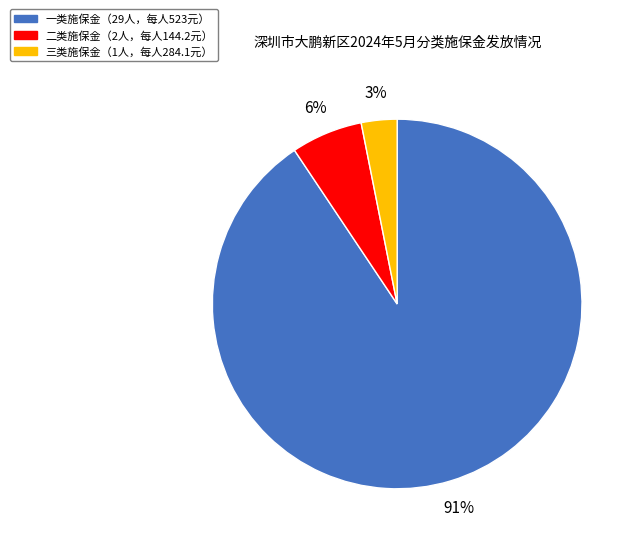

Is there any slice that represents more than half of the pie?

Yes